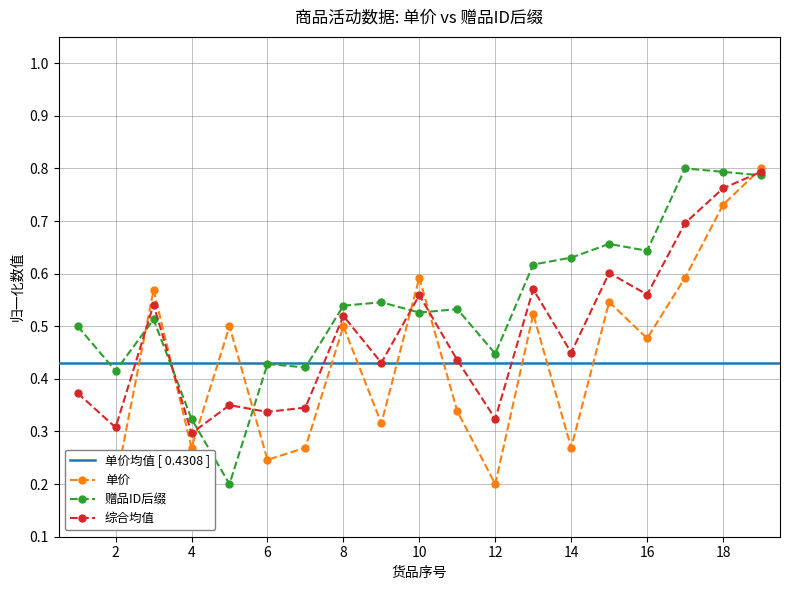

What is the average value?

0.4